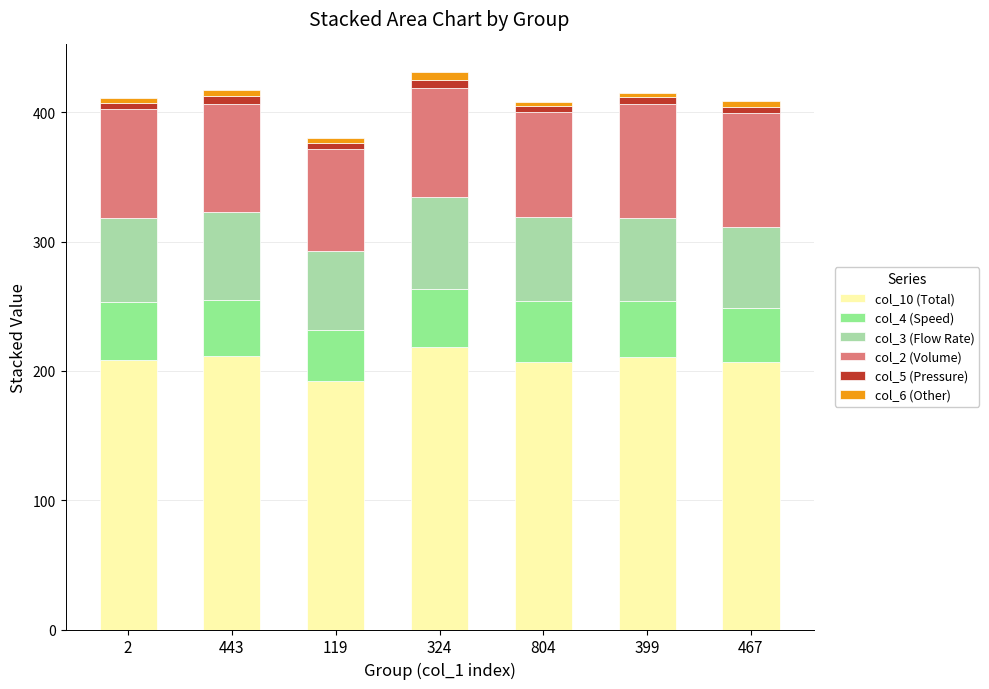

Does the chart contain any negative values?

No